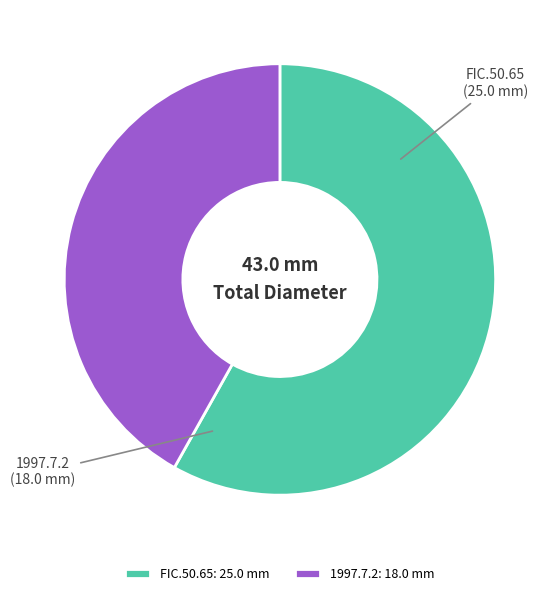

Rank the categories by value from lowest to highest.

1997.7.2, FIC.50.65